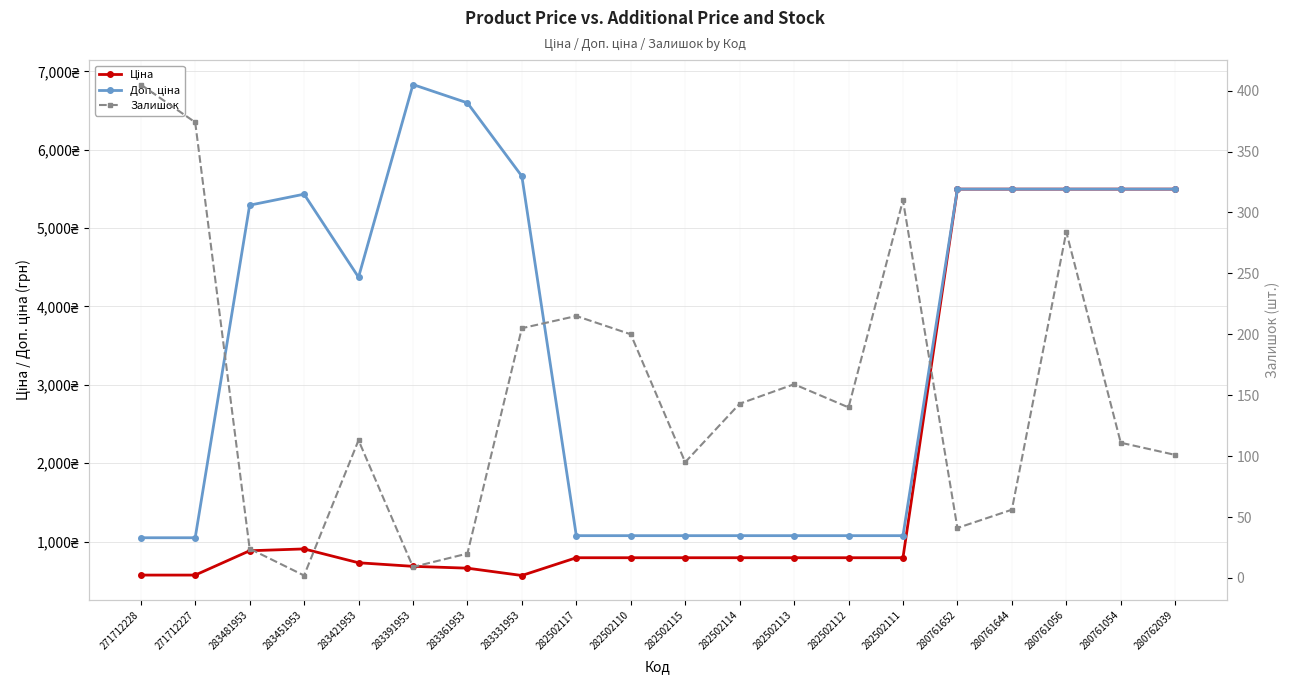

What is the difference between the highest and lowest values at 271712227?

674.0